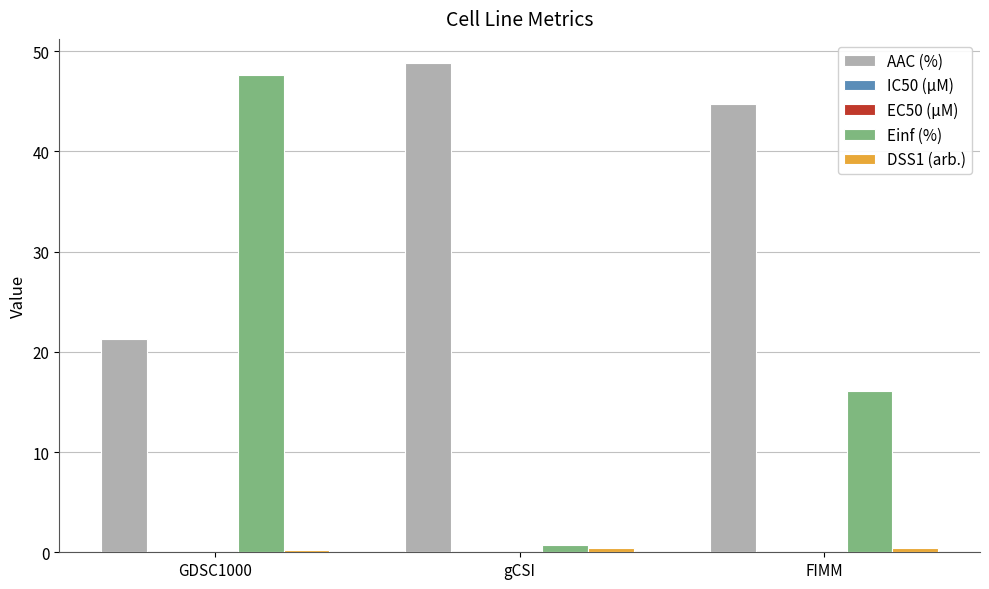

At which label does AAC (%) first exceed 44?

gCSI